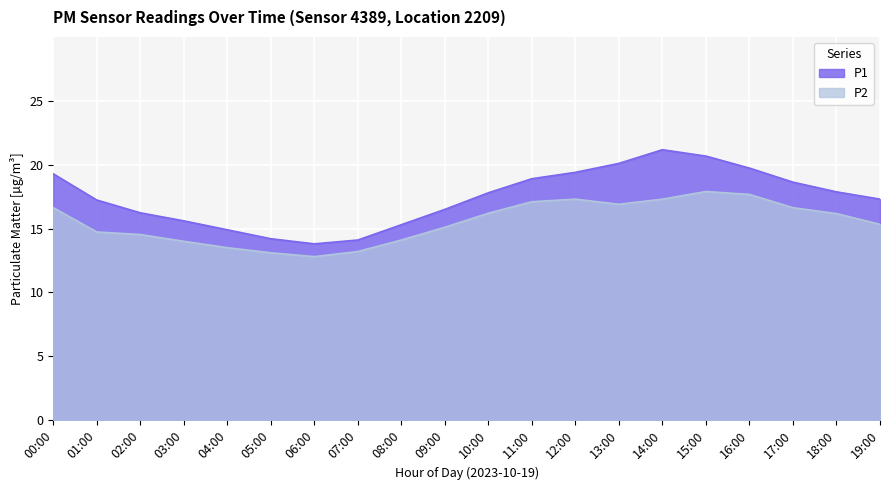

True or false: P2 and P1 cross at least once.

False